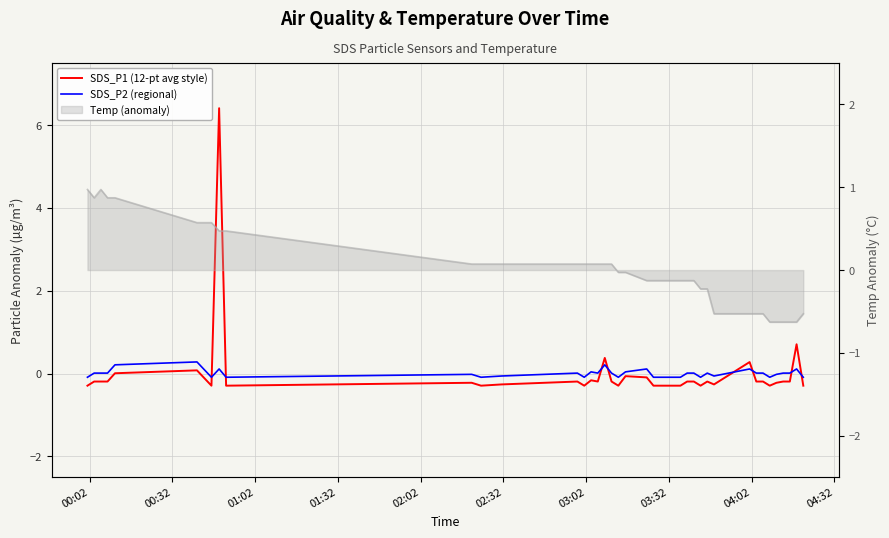

At which label does SDS_P2 (regional) reach its minimum?

00:02